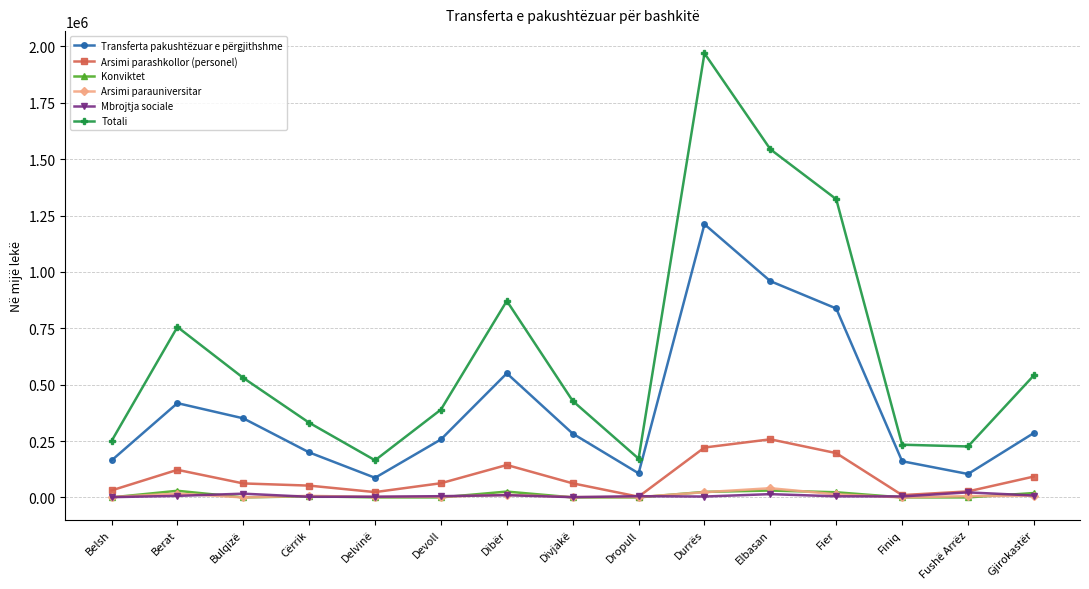

Which series has the largest range (max minus min)?

Totali